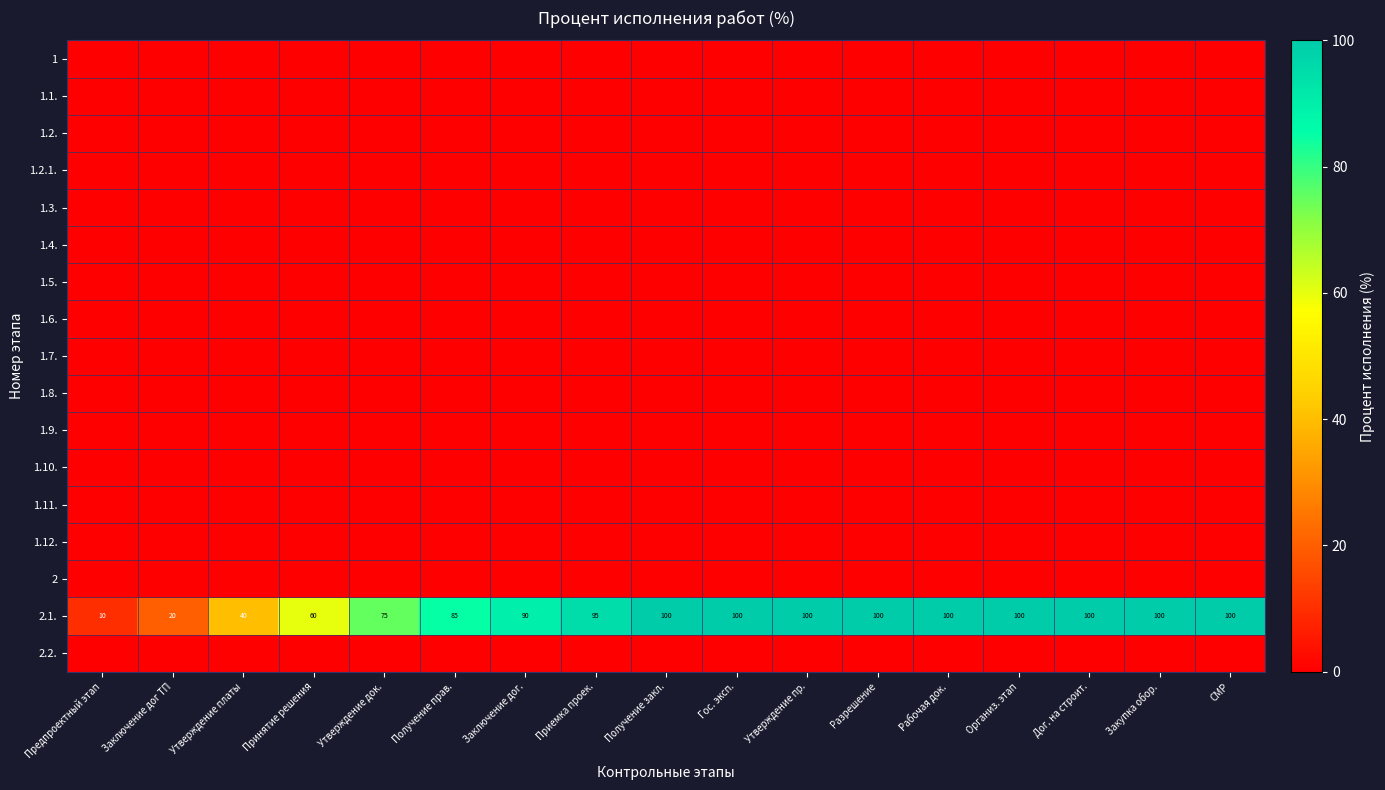

At how many categories does at least one series exceed 53?

14